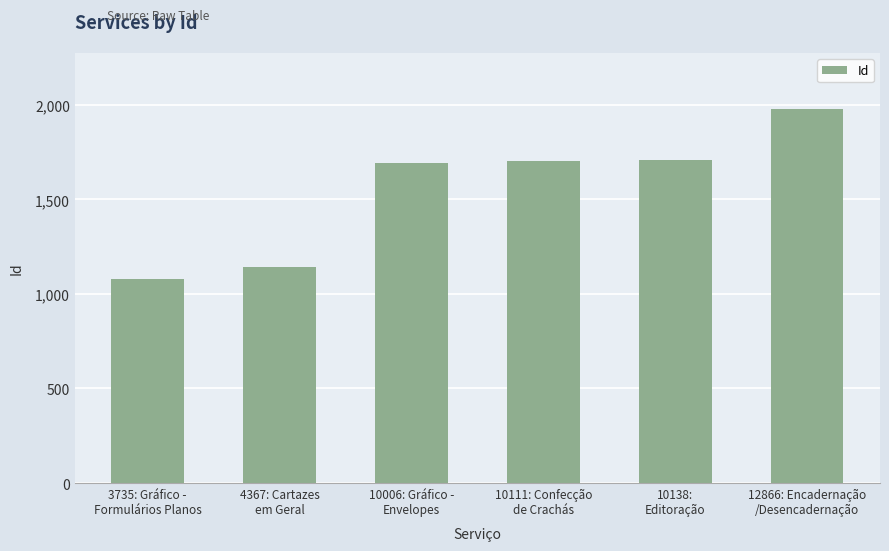

Is it true that the value at 10006: Gráfico -
Envelopes is 1694?

True